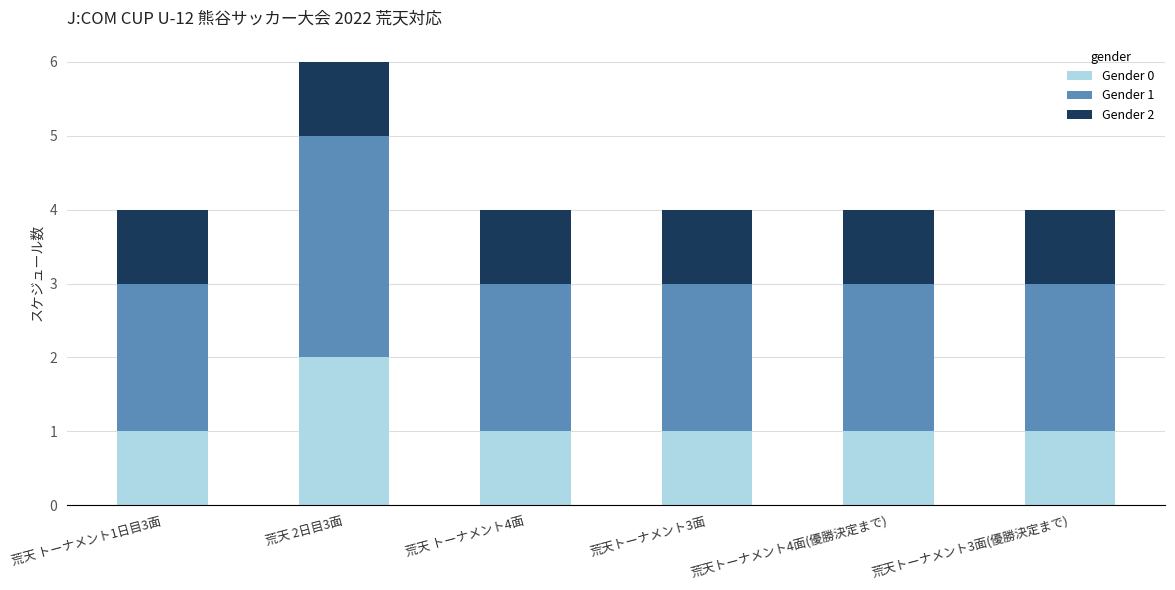

The value of Gender 0 at 荒天 トーナメント1日目3面 is 1. True or false?

True